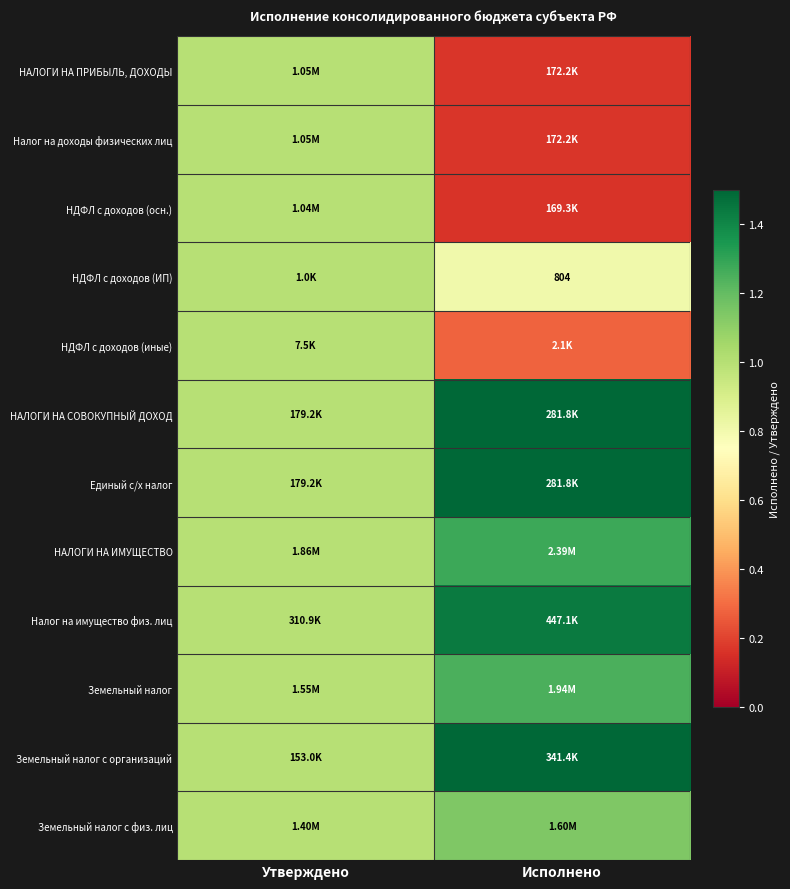

What value does the НДФЛ с доходов (ИП) series have at Утверждено?

1.0